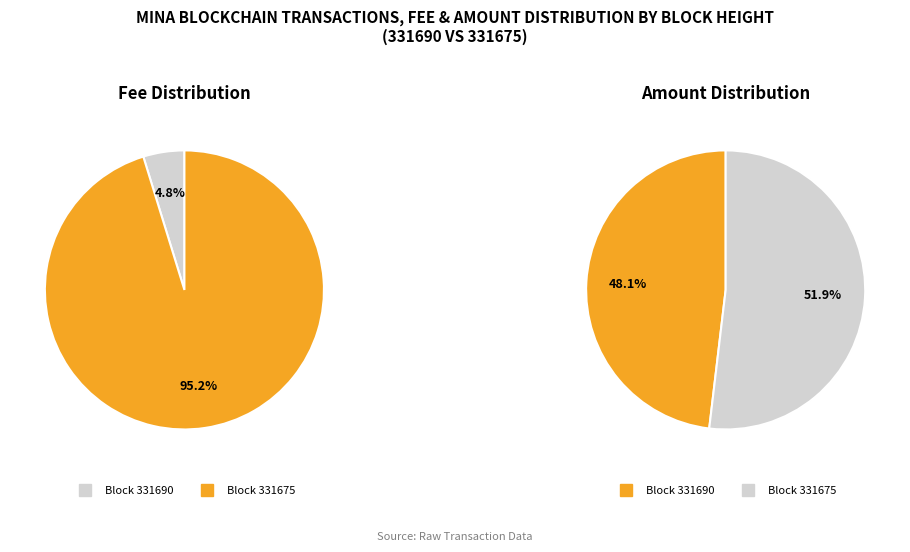

Rank the categories by value from lowest to highest.

331690, 331675